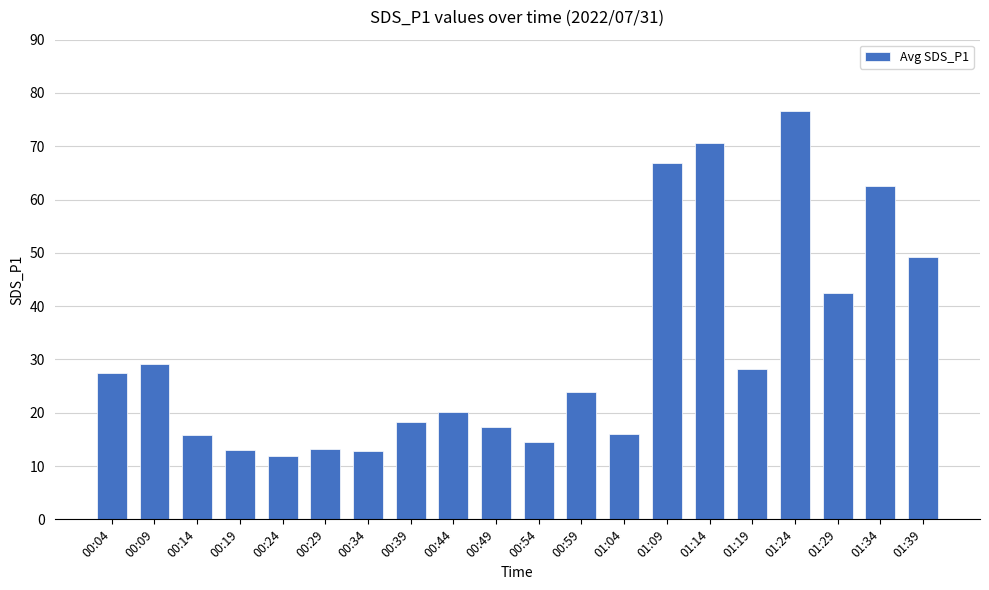

What is the sum of all values?

630.0